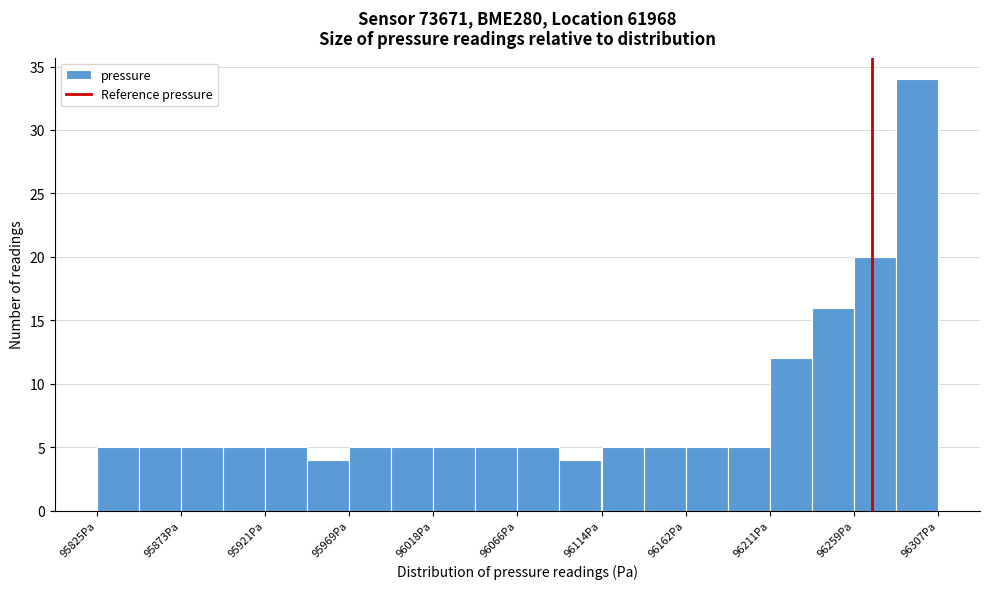

How tall is the bar that spans 95995 to 96020 on the x-axis? Neither the bar edges nor the heights are printed on the chart, so give them approximately, as read against the axes.

5